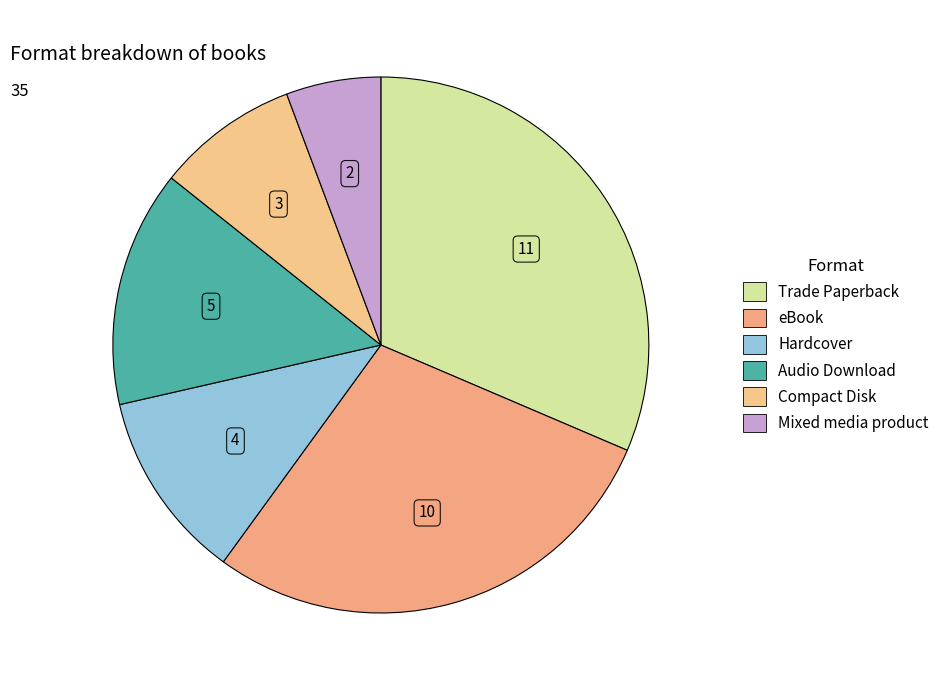

What percentage do Hardcover and Trade Paperback together represent?

42.9%